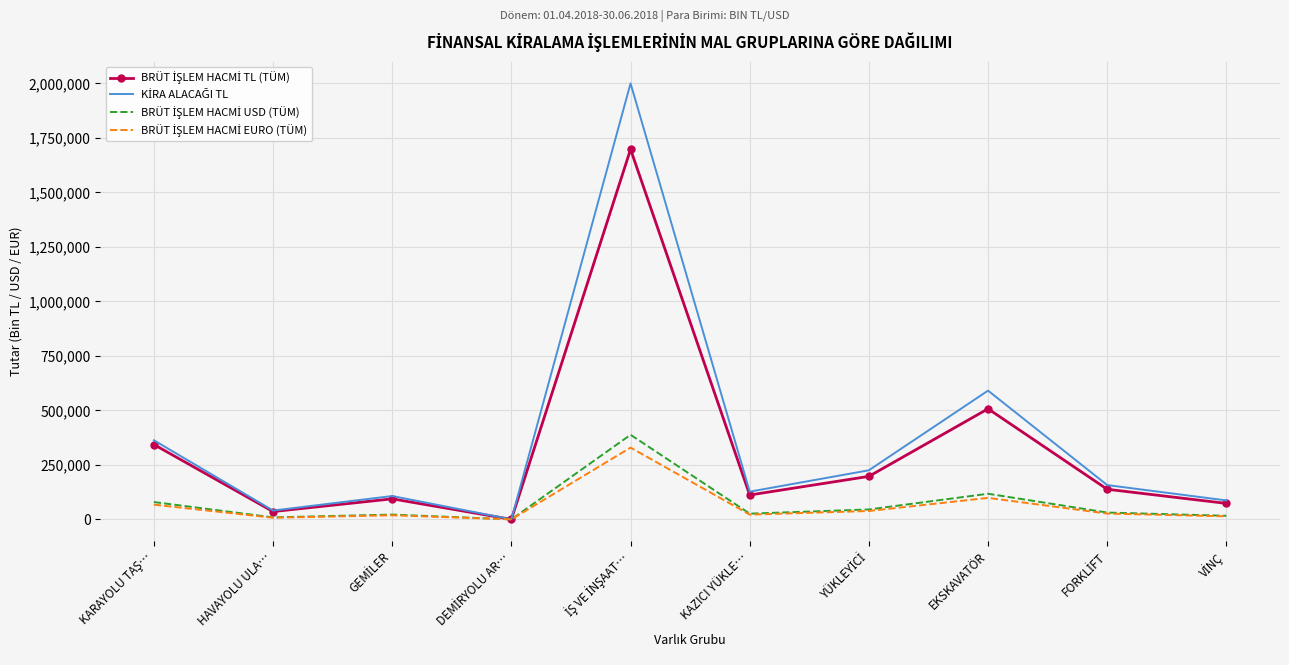

What is the maximum value shown in the chart?

1999827.2